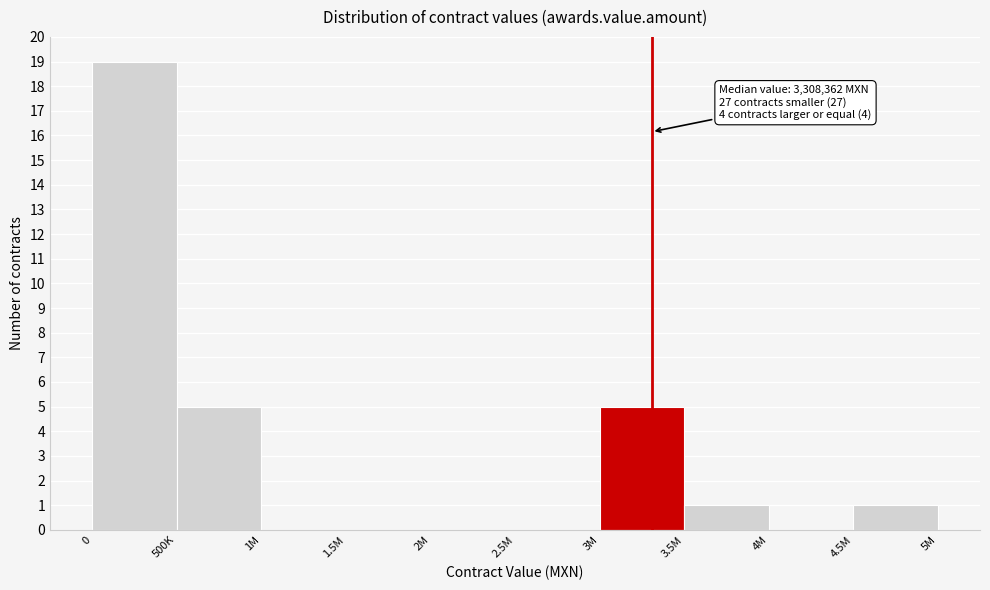

Reading left to right, transcribe all the data shown in this chart.

0=19	500K=5	1M=0	1.5M=0	2M=0	2.5M=0	3M=5	3.5M=1	4M=0	4.5M=1